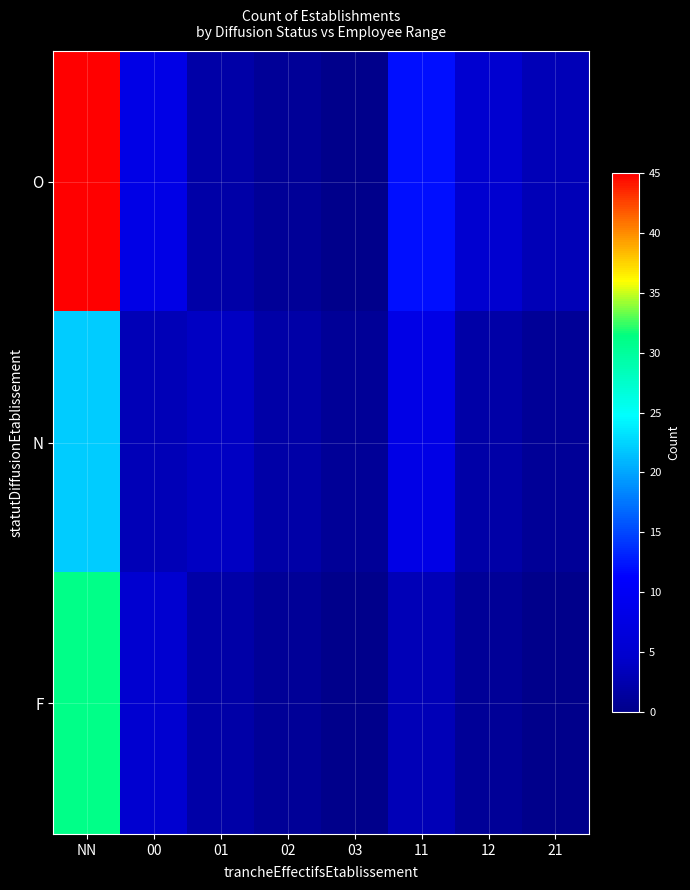

What is the maximum value shown in the chart?

45